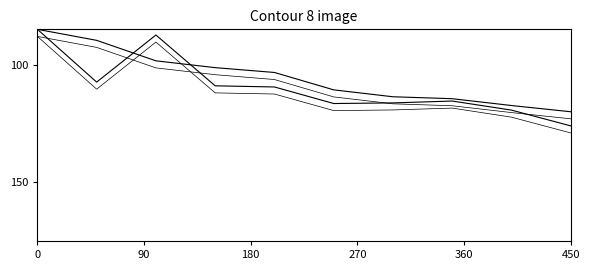

How many lines are shown in the chart?

4